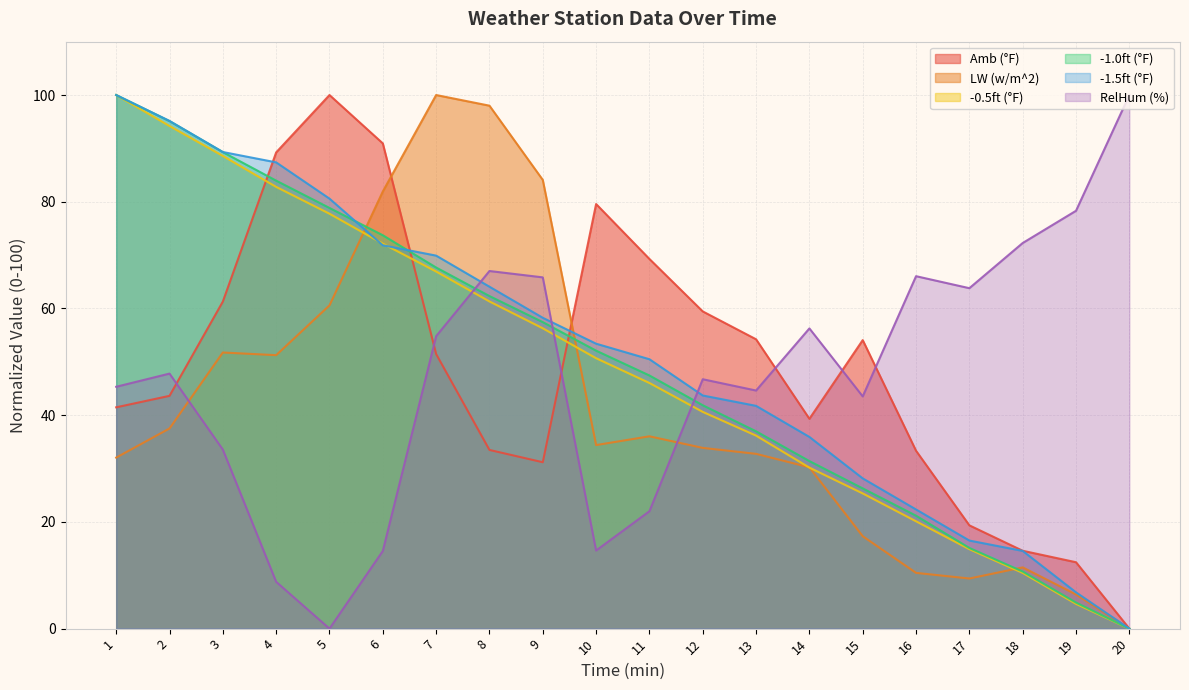

What is the maximum value for Amb (°F)?

100.0